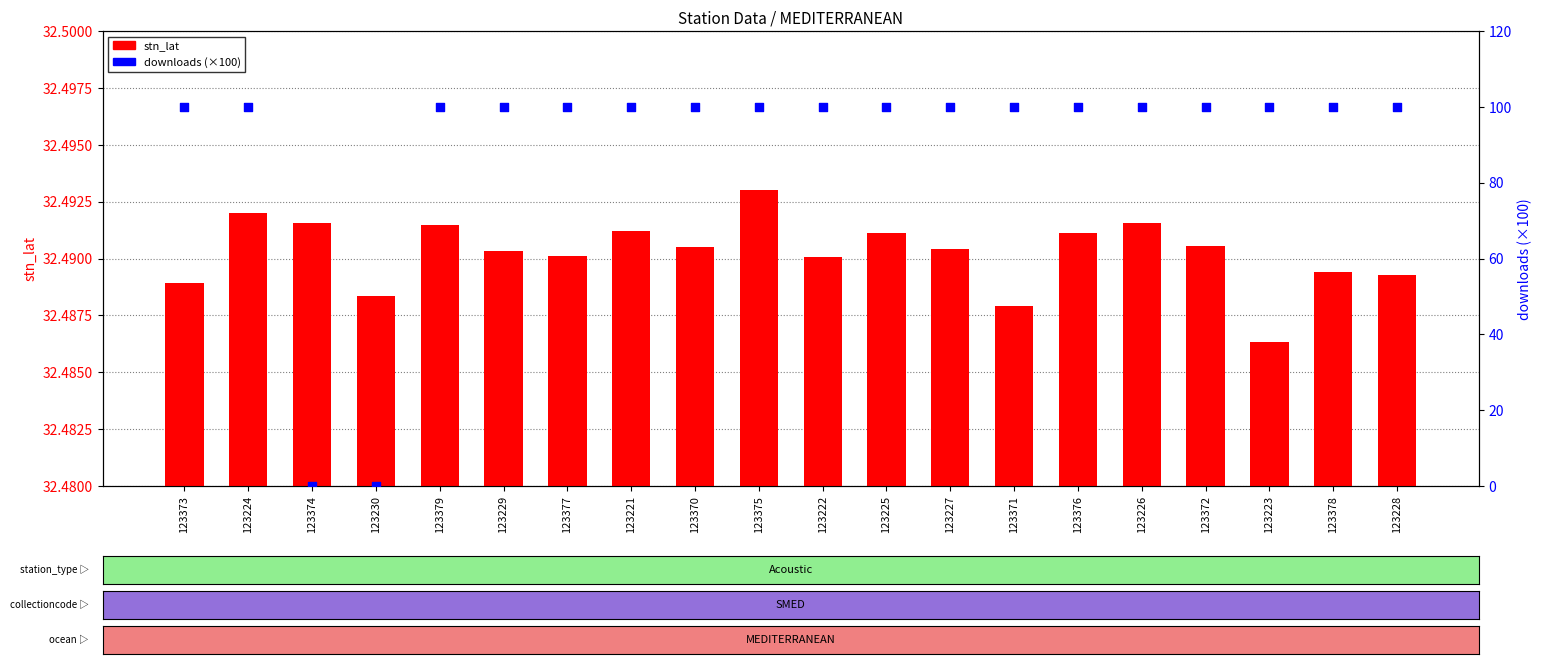

Which series has the largest total across all categories?

downloads (scaled)